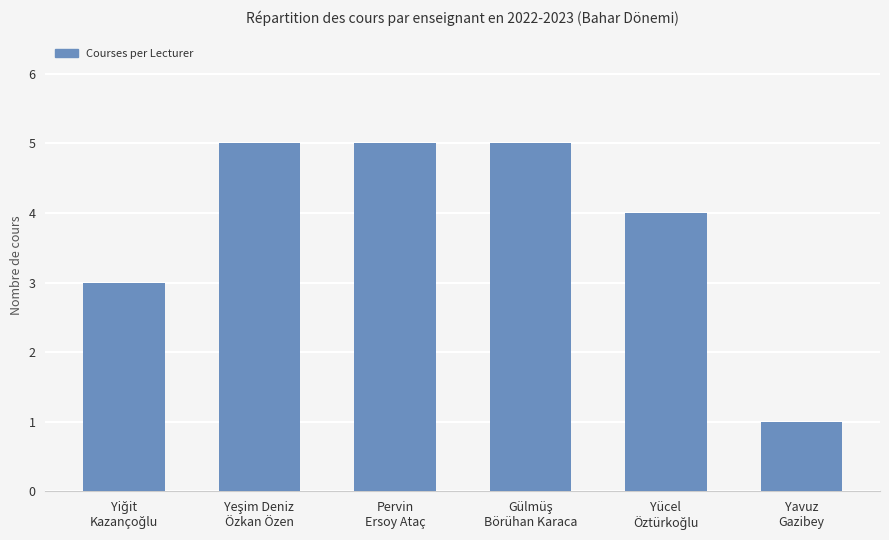

What is the greatest value displayed?

5